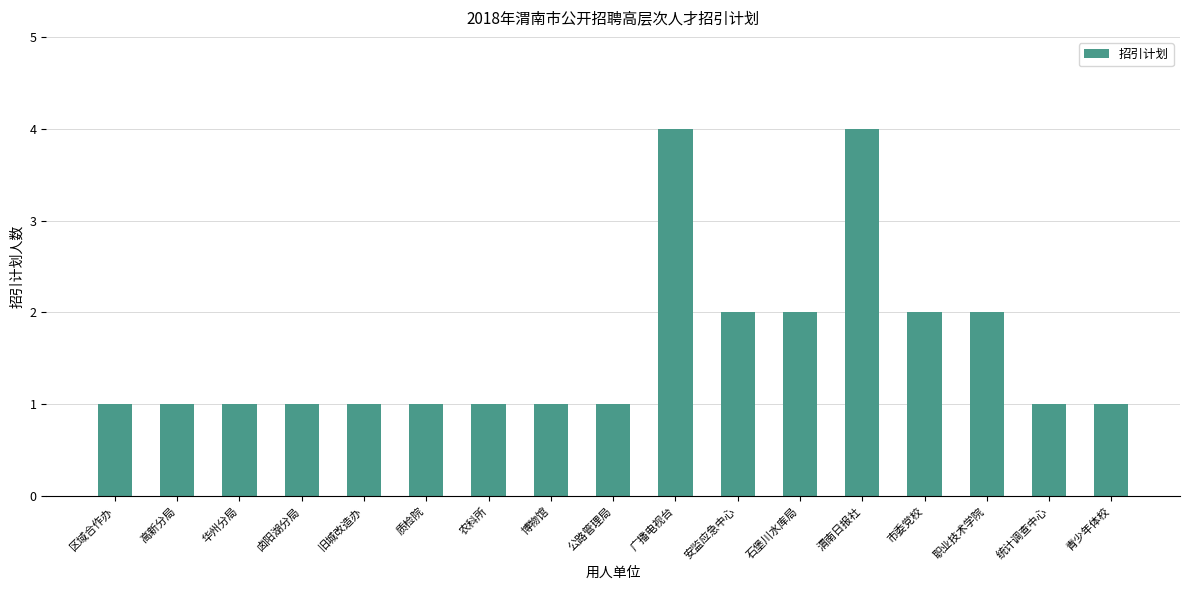

Reading right to left, transcribe all the data shown in this chart.

1	1	2	2	4	2	2	4	1	1	1	1	1	1	1	1	1